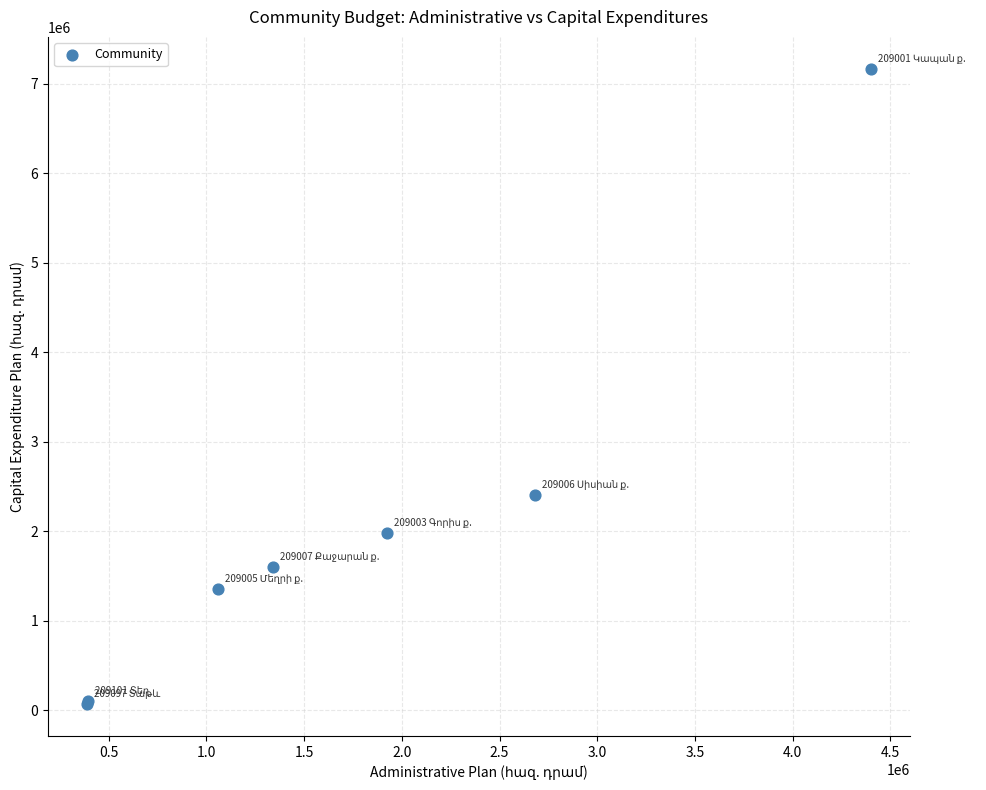

What Y value in the scatter plot is closest to 3619653?

2406058.6